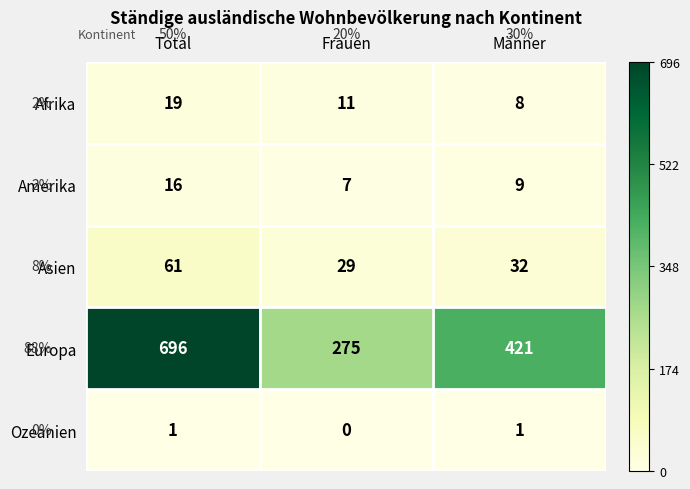

Count the number of data series in this chart.

5